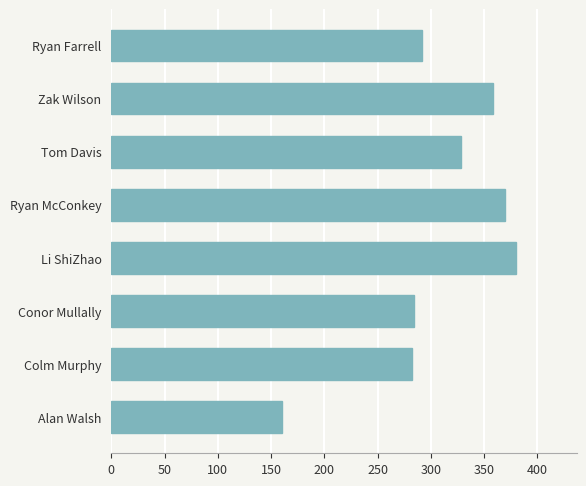

What is the difference between the values at Colm Murphy and Tom Davis?

46